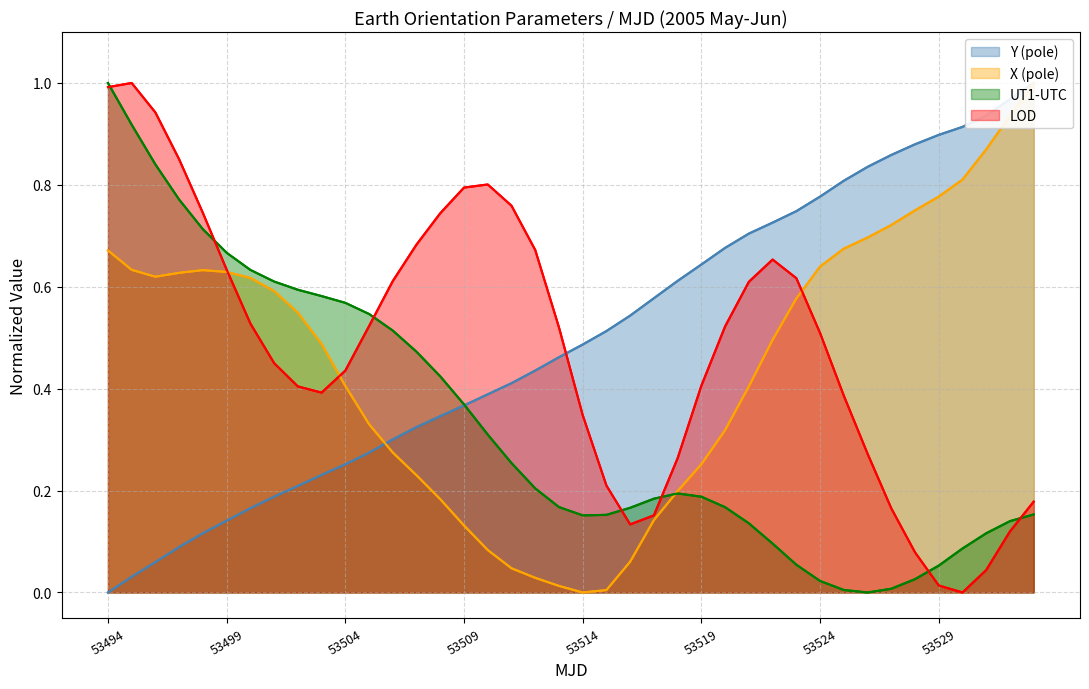

At how many categories does at least one series exceed 0?

40